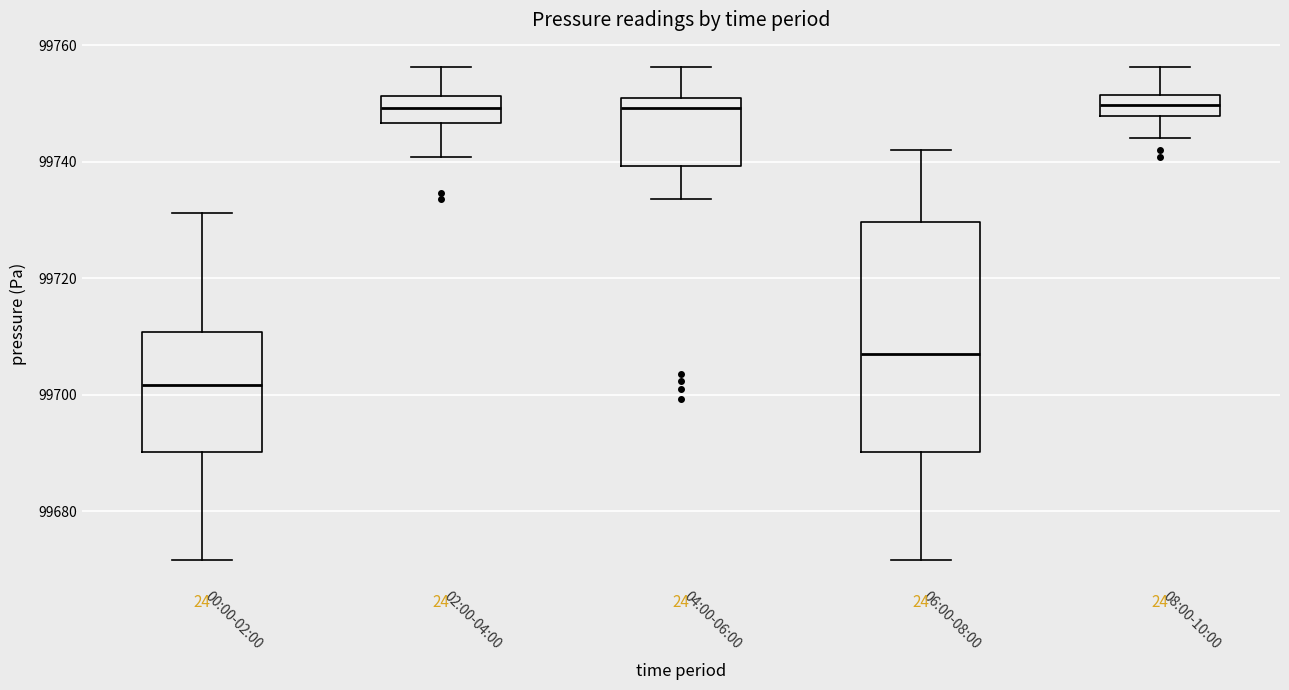

Reading left to right, read every box against the y-axis: the position of its median line, the range the box covers, and the ends of its whiskers. The values are not printed on the chart, so give them approximately, as read against the axis.

00:00-02:00: median 99702, box 99690 to 99710, whiskers 99672 to 99732
02:00-04:00: median 99750, box 99746 to 99752, whiskers 99740 to 99756
04:00-06:00: median 99750, box 99740 to 99752, whiskers 99734 to 99756
06:00-08:00: median 99706, box 99690 to 99730, whiskers 99672 to 99742
08:00-10:00: median 99750, box 99748 to 99752, whiskers 99744 to 99756